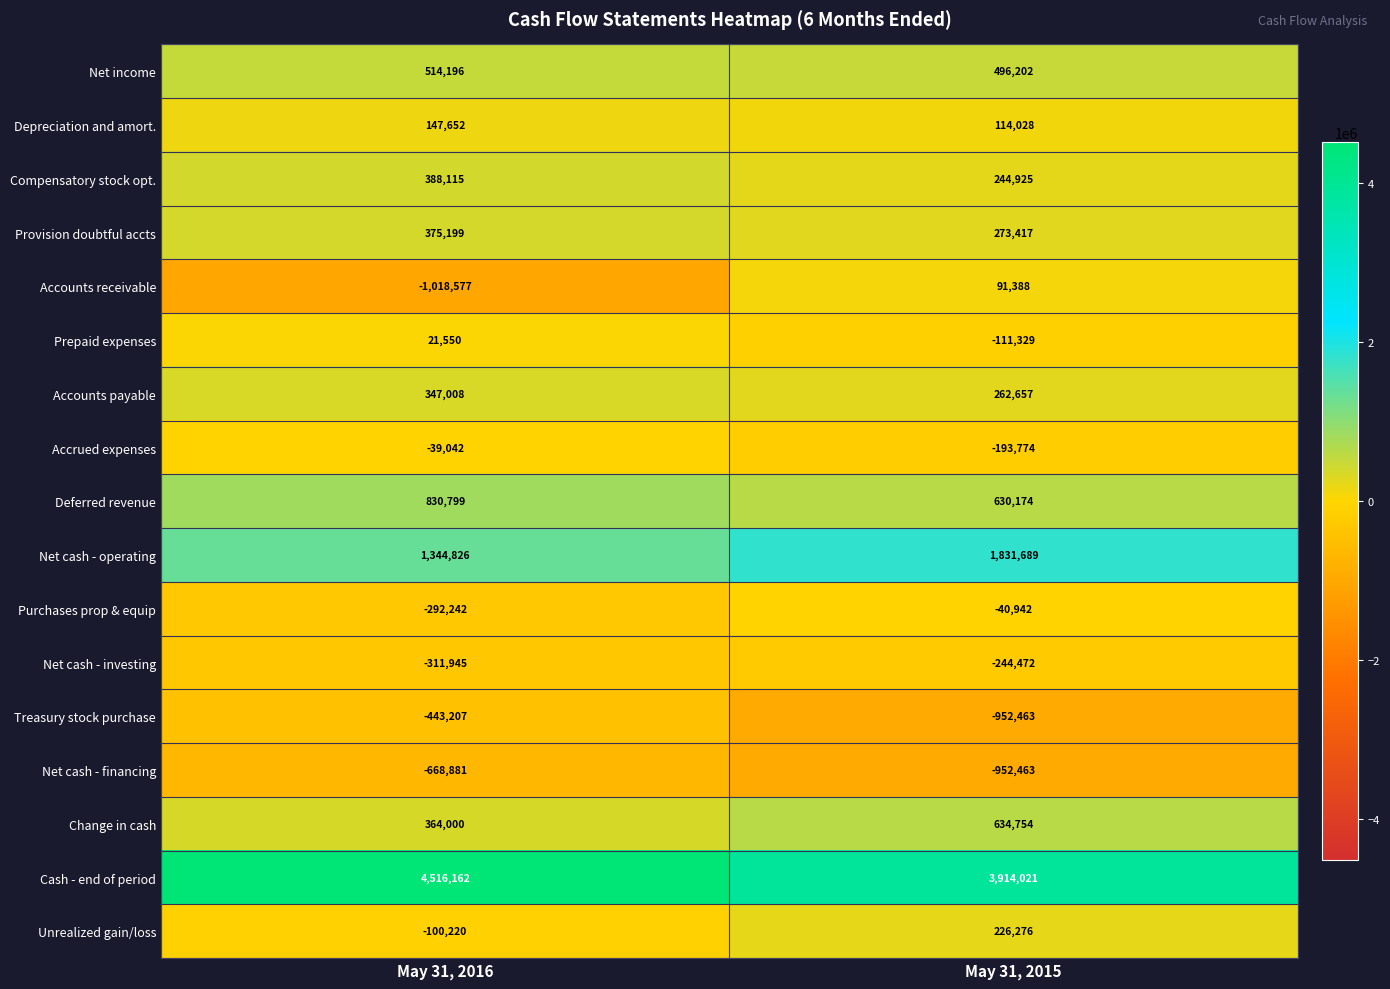

Which series has the widest spread of values?

Accounts receivable